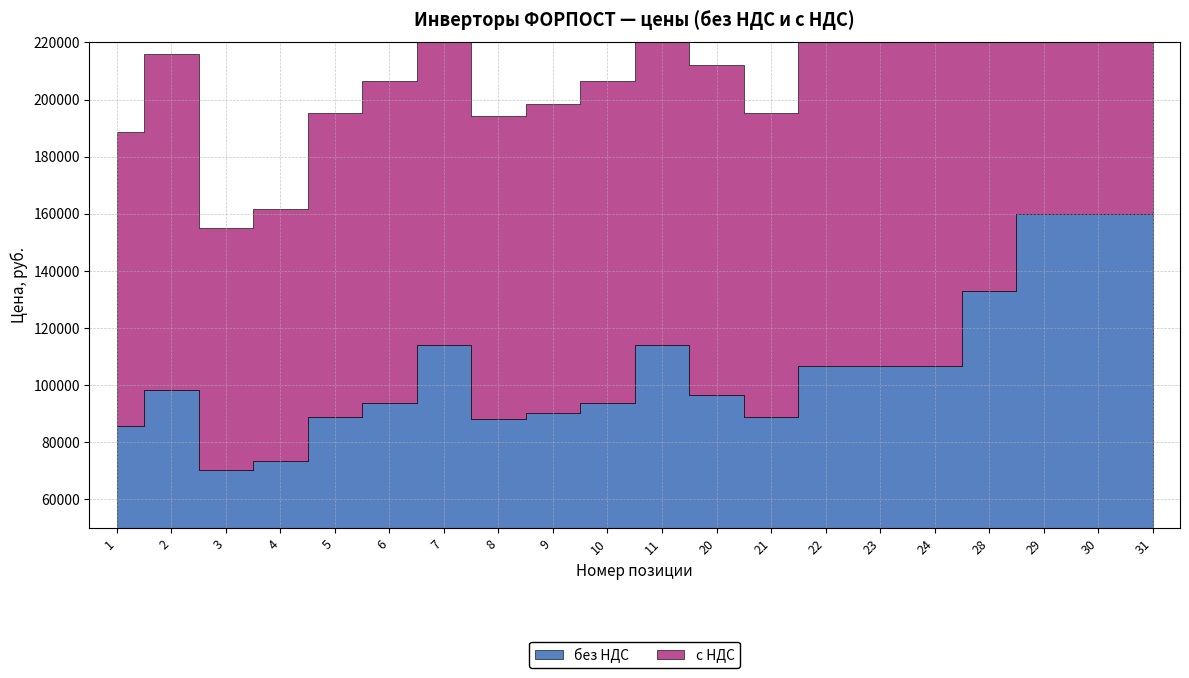

Which series has the largest range (max minus min)?

с НДС